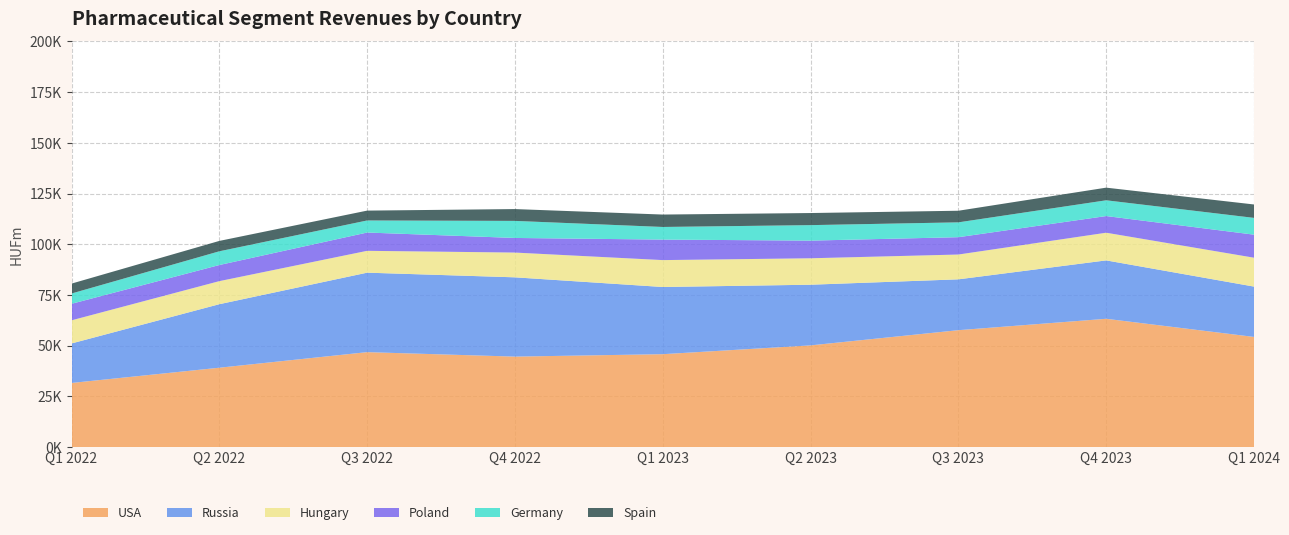

Reading left to right, list all the values displayed in this chart.

USA: Q1 2022=31612	Q2 2022=39126	Q3 2022=46805	Q4 2022=44605	Q1 2023=45800	Q2 2023=50139	Q3 2023=57633	Q4 2023=63252	Q1 2024=54307
Russia: Q1 2022=19477	Q2 2022=31318	Q3 2022=39185	Q4 2022=39086	Q1 2023=33122	Q2 2023=29911	Q3 2023=25068	Q4 2023=28792	Q1 2024=24818
Hungary: Q1 2022=11402	Q2 2022=11367	Q3 2022=10769	Q4 2022=12210	Q1 2023=13264	Q2 2023=13035	Q3 2023=12230	Q4 2023=13641	Q1 2024=14240
Poland: Q1 2022=8147	Q2 2022=7950	Q3 2022=9022	Q4 2022=7205	Q1 2023=10114	Q2 2023=8709	Q3 2023=8552	Q4 2023=8220	Q1 2024=11366
Germany: Q1 2022=5076	Q2 2022=6767	Q3 2022=5944	Q4 2022=8407	Q1 2023=6223	Q2 2023=7632	Q3 2023=7315	Q4 2023=7768	Q1 2024=8269
Spain: Q1 2022=4887	Q2 2022=5117	Q3 2022=4861	Q4 2022=5831	Q1 2023=6118	Q2 2023=5965	Q3 2023=5724	Q4 2023=6232	Q1 2024=6613